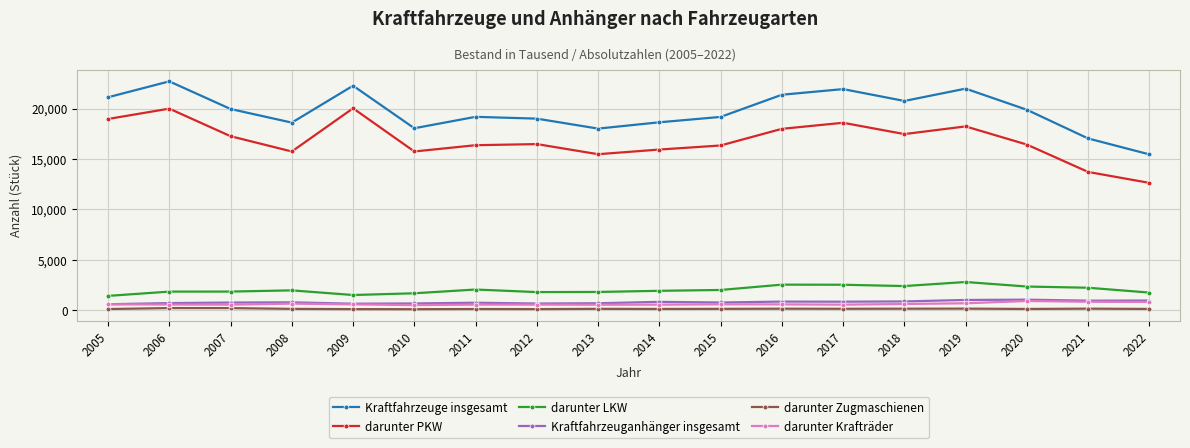

How many interior local valleys does the Kraftfahrzeuge insgesamt series have?

4